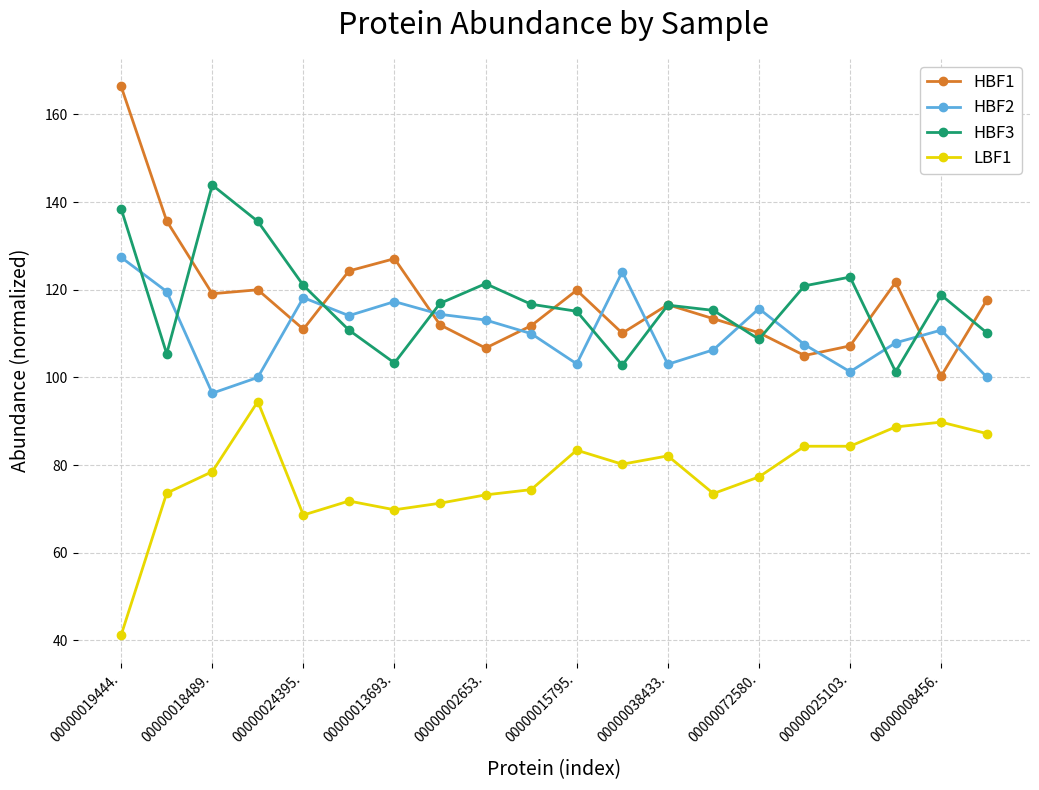

In HBF1, how many points are lower than both neighbors (excluding endpoints)?

6